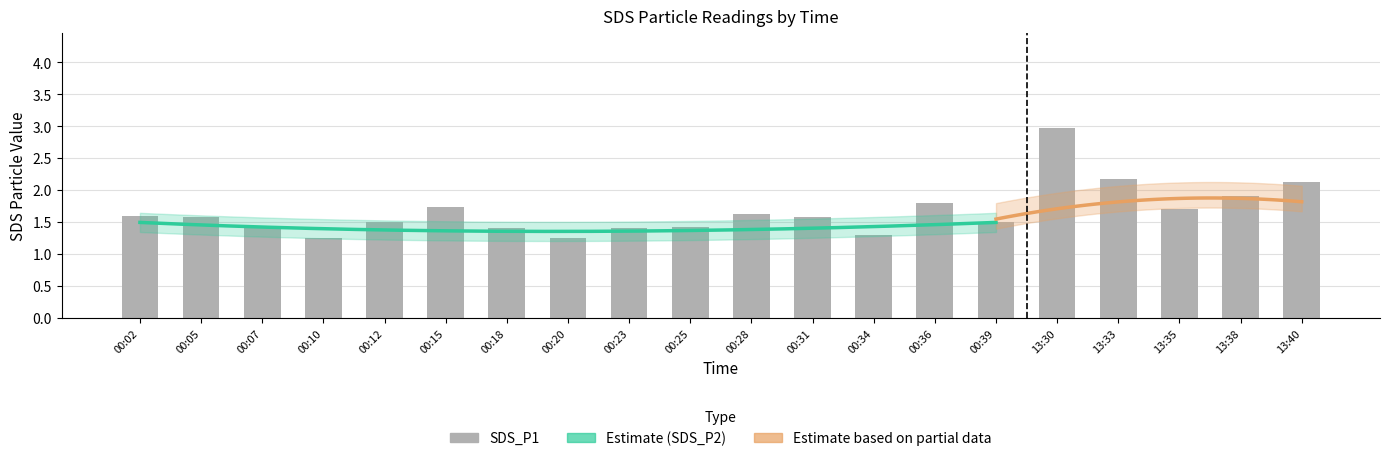

What position from the right is 13:38?

2